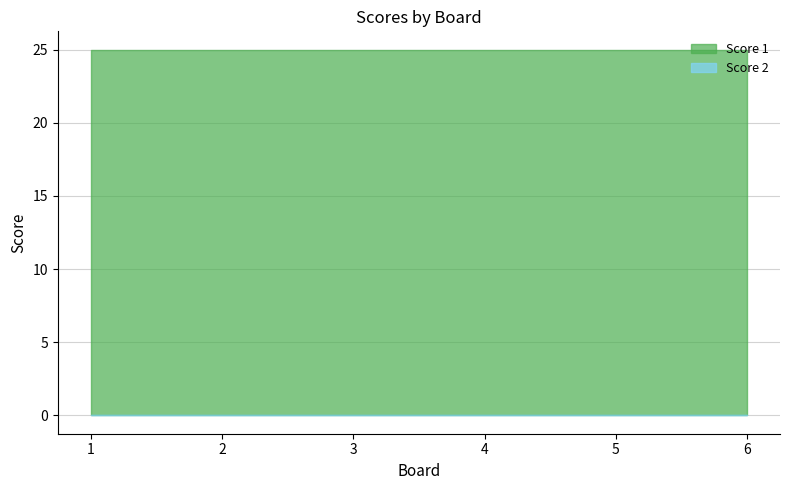

Which series has the largest total across all categories?

Score 1